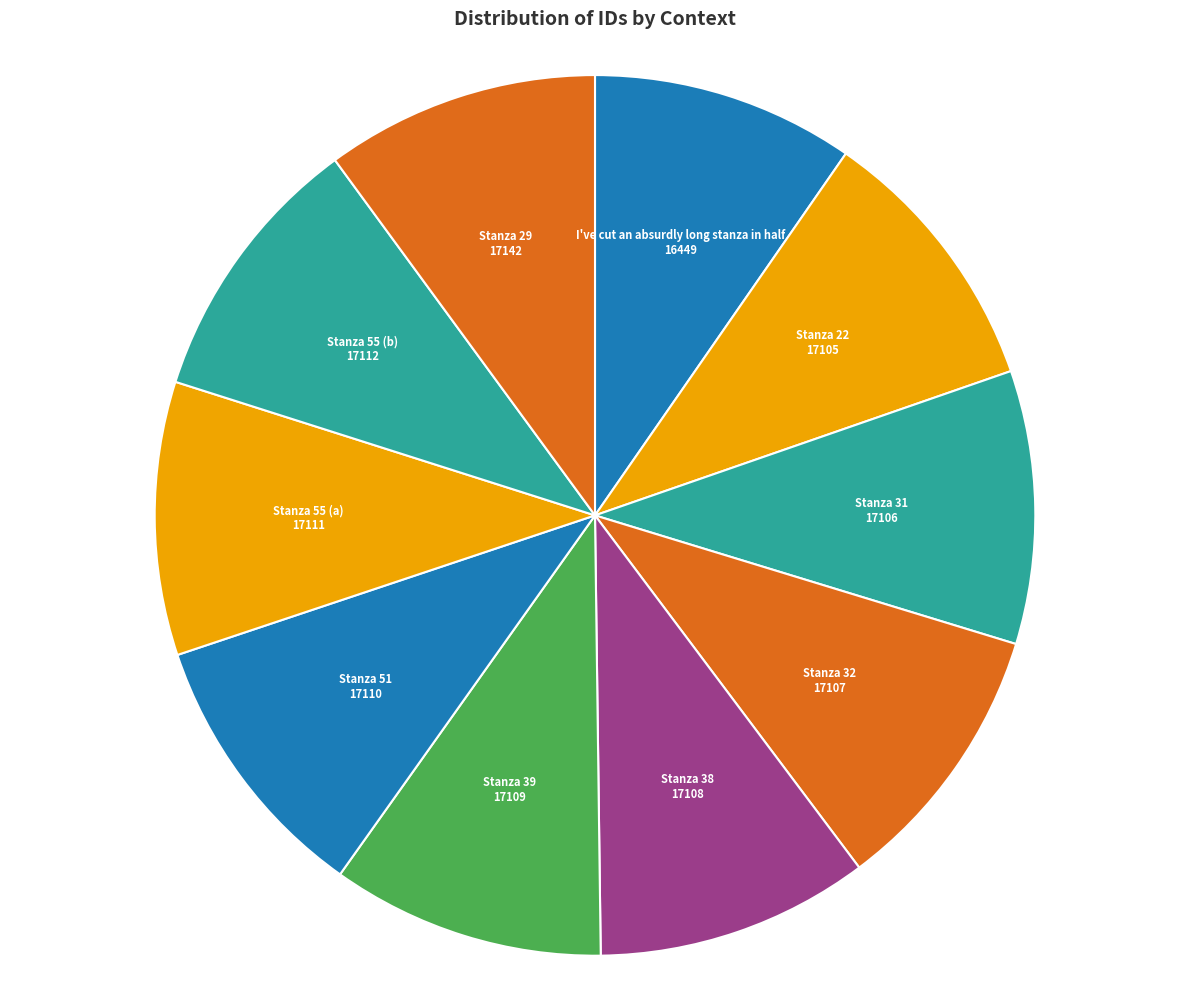

How many slices are in this pie chart?

10